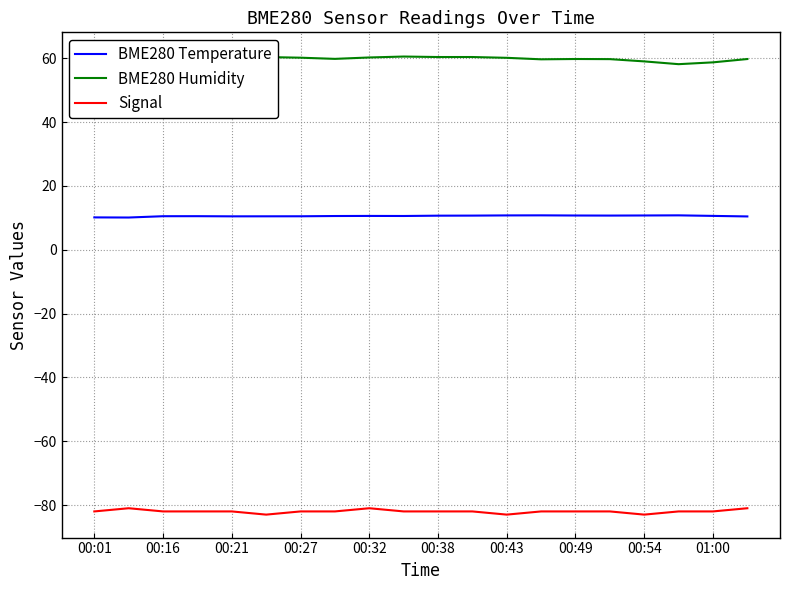

What is the minimum value for BME280 Humidity?

58.1